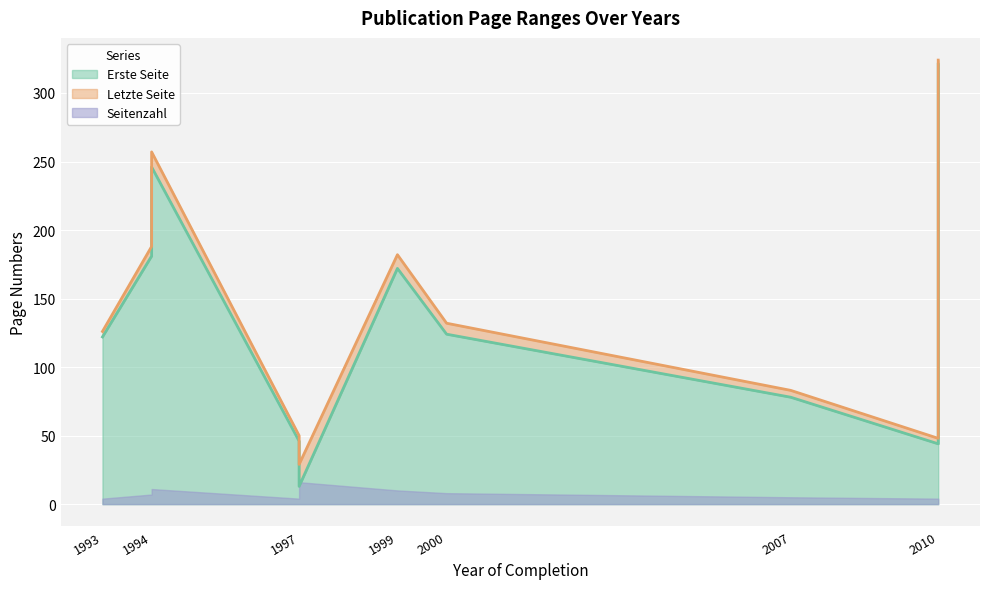

How many lines are shown in the chart?

2